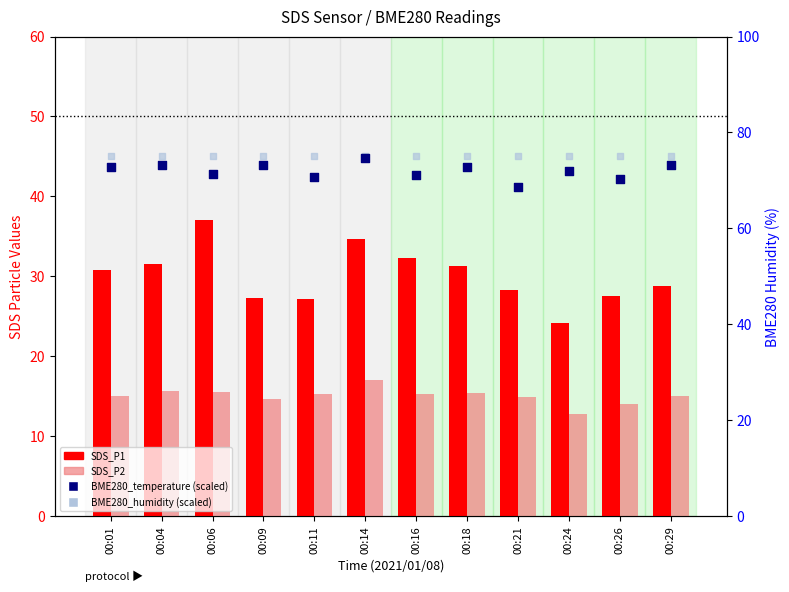

Is the value of SDS_P1 at 00:18 greater than the value of SDS_P2 at 00:16?

Yes